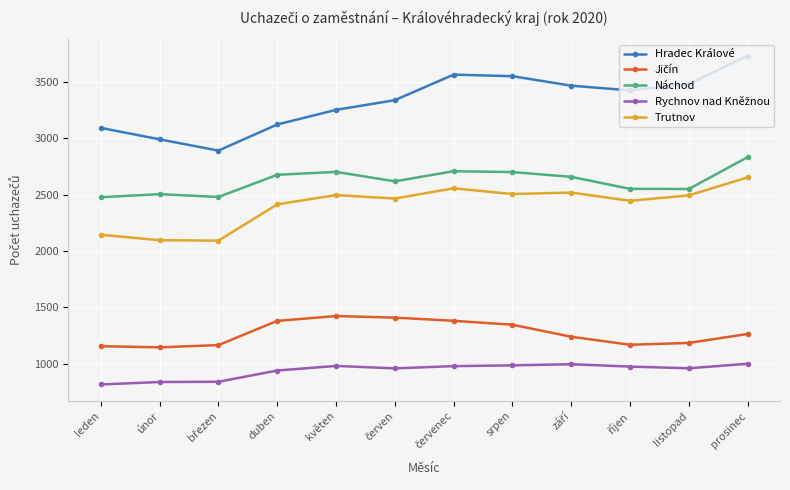

What is the highest value of the Náchod series?

2834